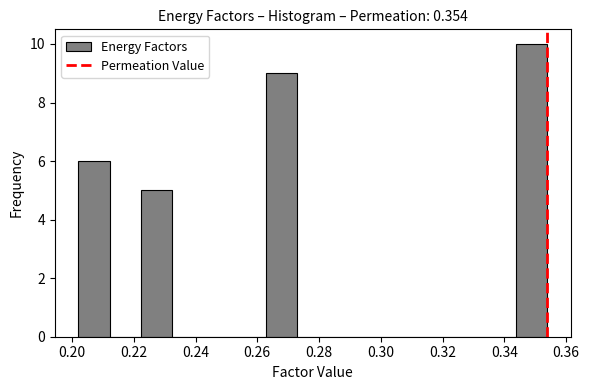

Reading left to right, list every bar in this chart as the range it spans on the x-axis followed by its height. Neither the bar edges nor the heights are printed on the chart, so give them approximately, as read against the axes.

0.202 to 0.212: 6
0.212 to 0.222: 0
0.222 to 0.232: 5
0.232 to 0.242: 0
0.242 to 0.252: 0
0.252 to 0.262: 0
0.262 to 0.272: 9
0.272 to 0.284: 0
0.284 to 0.294: 0
0.294 to 0.304: 0
0.304 to 0.314: 0
0.314 to 0.324: 0
0.324 to 0.334: 0
0.334 to 0.344: 0
0.344 to 0.354: 10